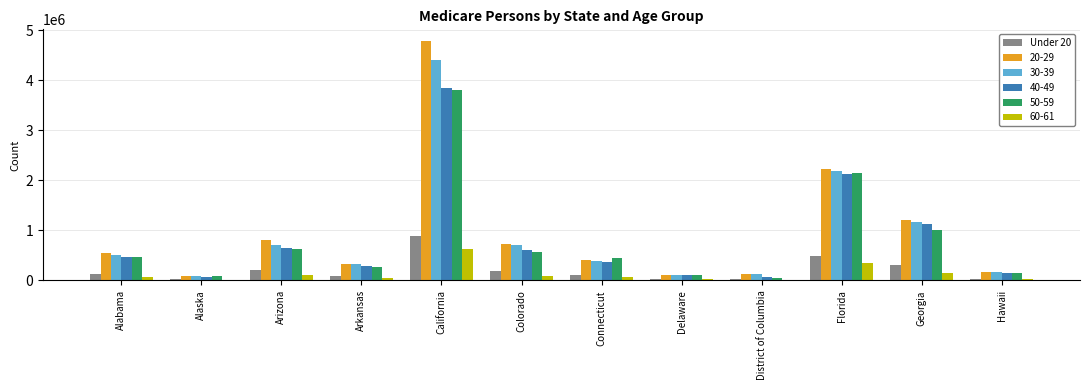

The 20-29 series shows 729639 at Colorado. True or false?

True